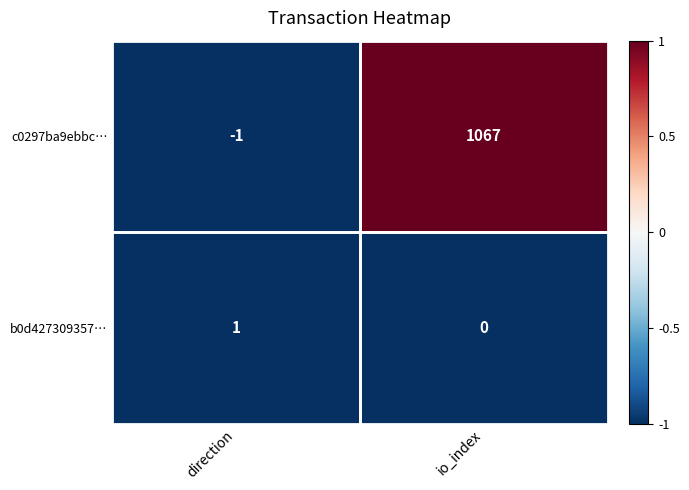

At which category is the sum across all series the highest?

io_index